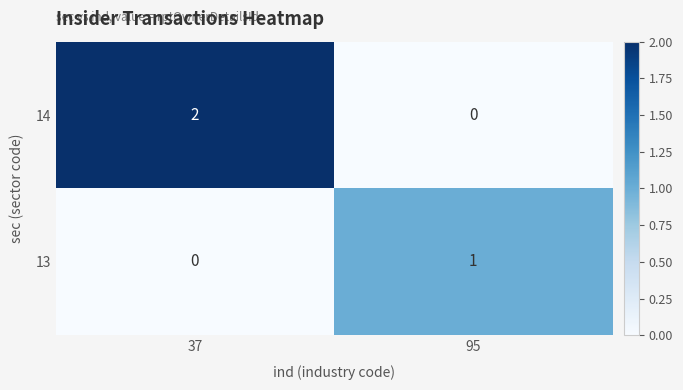

Which category has the highest value across all series?

37